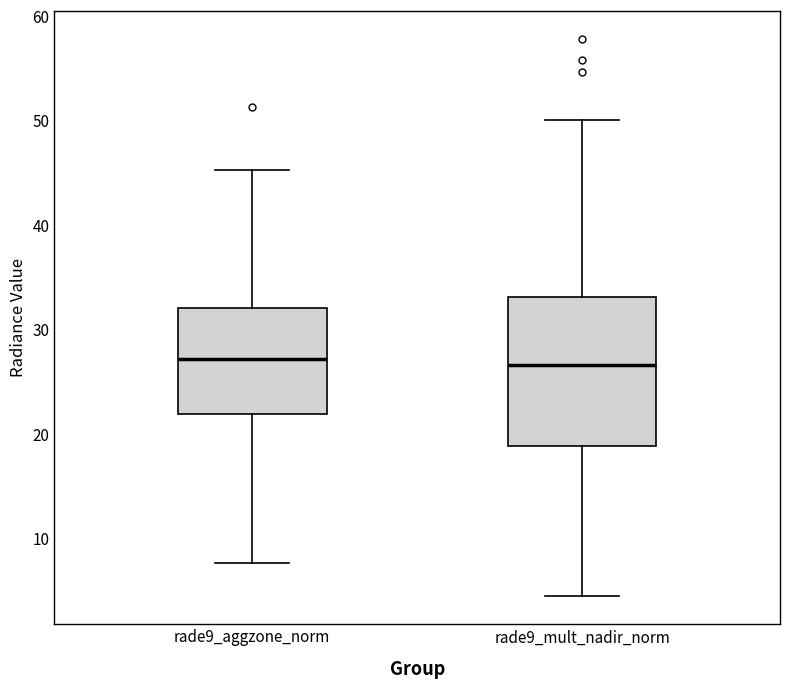

Reading left to right, read every box against the y-axis: the position of its median line, the range the box covers, and the ends of its whiskers. The values are not printed on the chart, so give them approximately, as read against the axis.

rade9_aggzone_norm: median 27, box 22 to 32, whiskers 8 to 45
rade9_mult_nadir_norm: median 27, box 19 to 33, whiskers 4 to 50